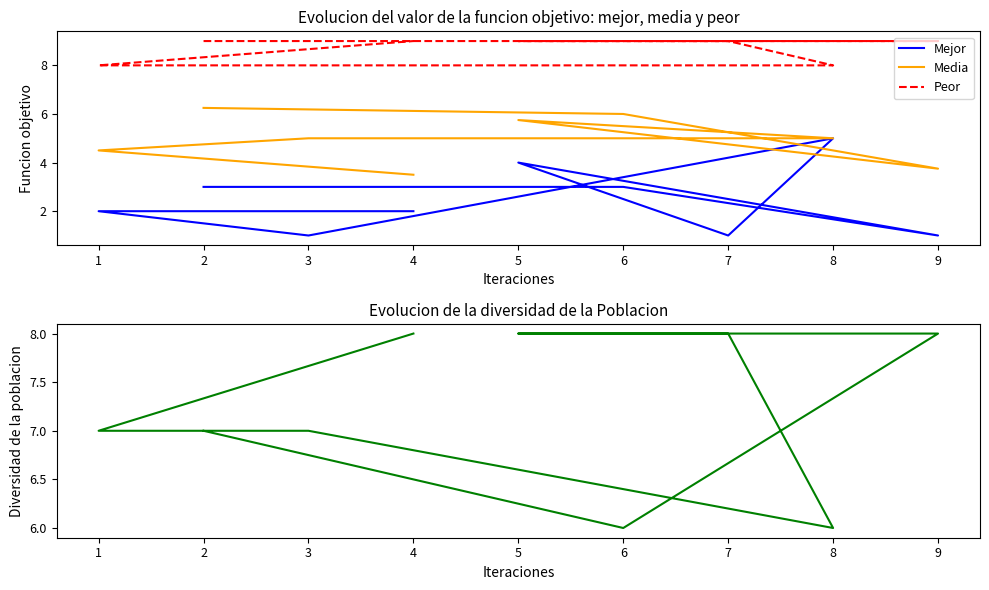

True or false: Mejor and Media intersect in this chart.

False